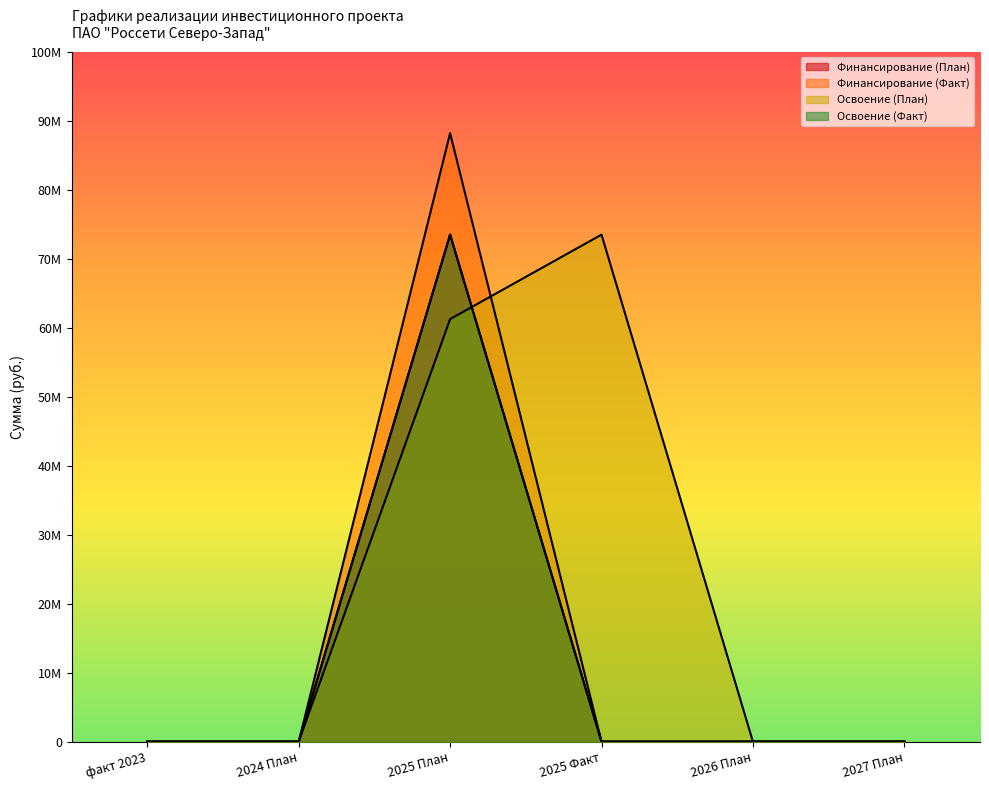

Reading right to left, transcribe all the data shown in this chart.

Финансирование (План): 2027 План=0	2026 План=0	2025 Факт=0	2025 План=73480800	2024 План=0	факт 2023=0
Финансирование (Факт): 2027 План=0	2026 План=0	2025 Факт=0	2025 План=88164000	2024 План=0	факт 2023=0
Освоение (План): 2027 План=0	2026 План=0	2025 Факт=73470000	2025 План=61234000	2024 План=0	факт 2023=0
Освоение (Факт): 2027 План=0	2026 План=0	2025 Факт=0	2025 План=73470000	2024 План=0	факт 2023=0